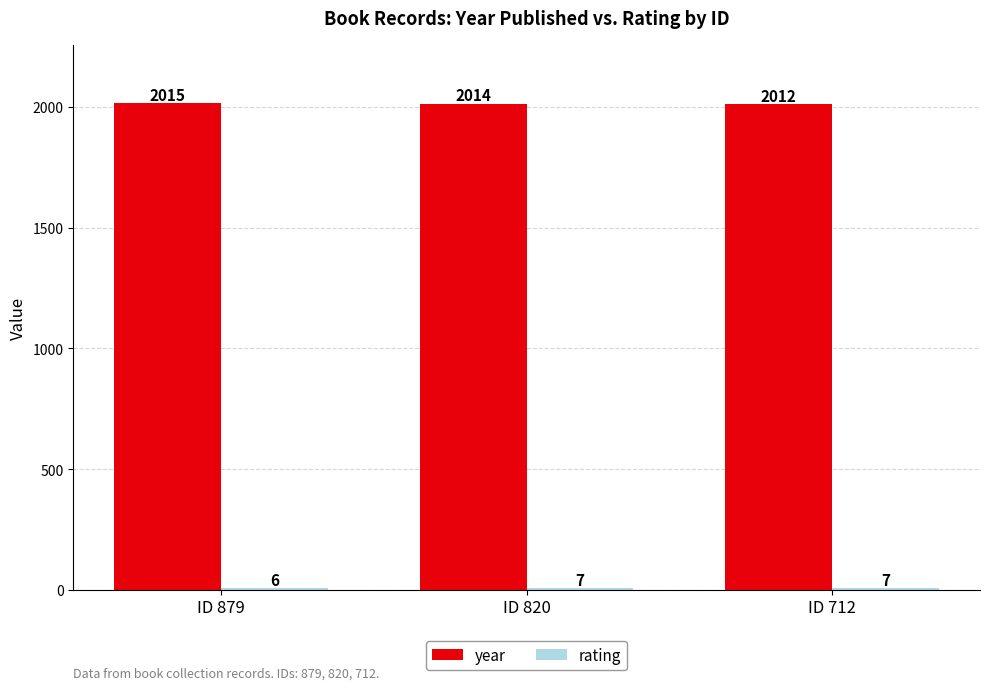

What is the total value across all series at ID 879?

2021